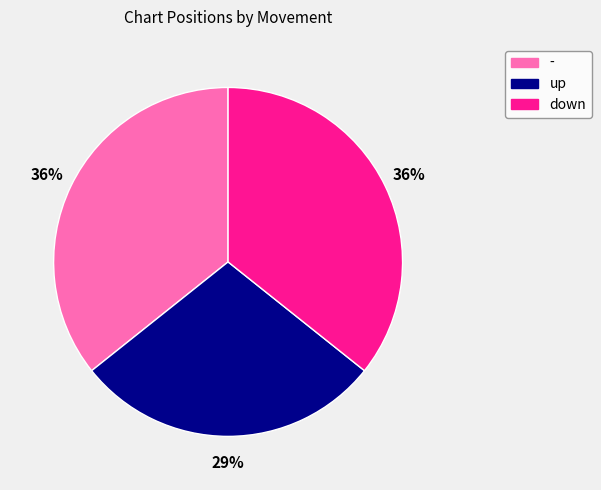

To the nearest percent, what is the difference between the largest and smallest slice percentages?

7%